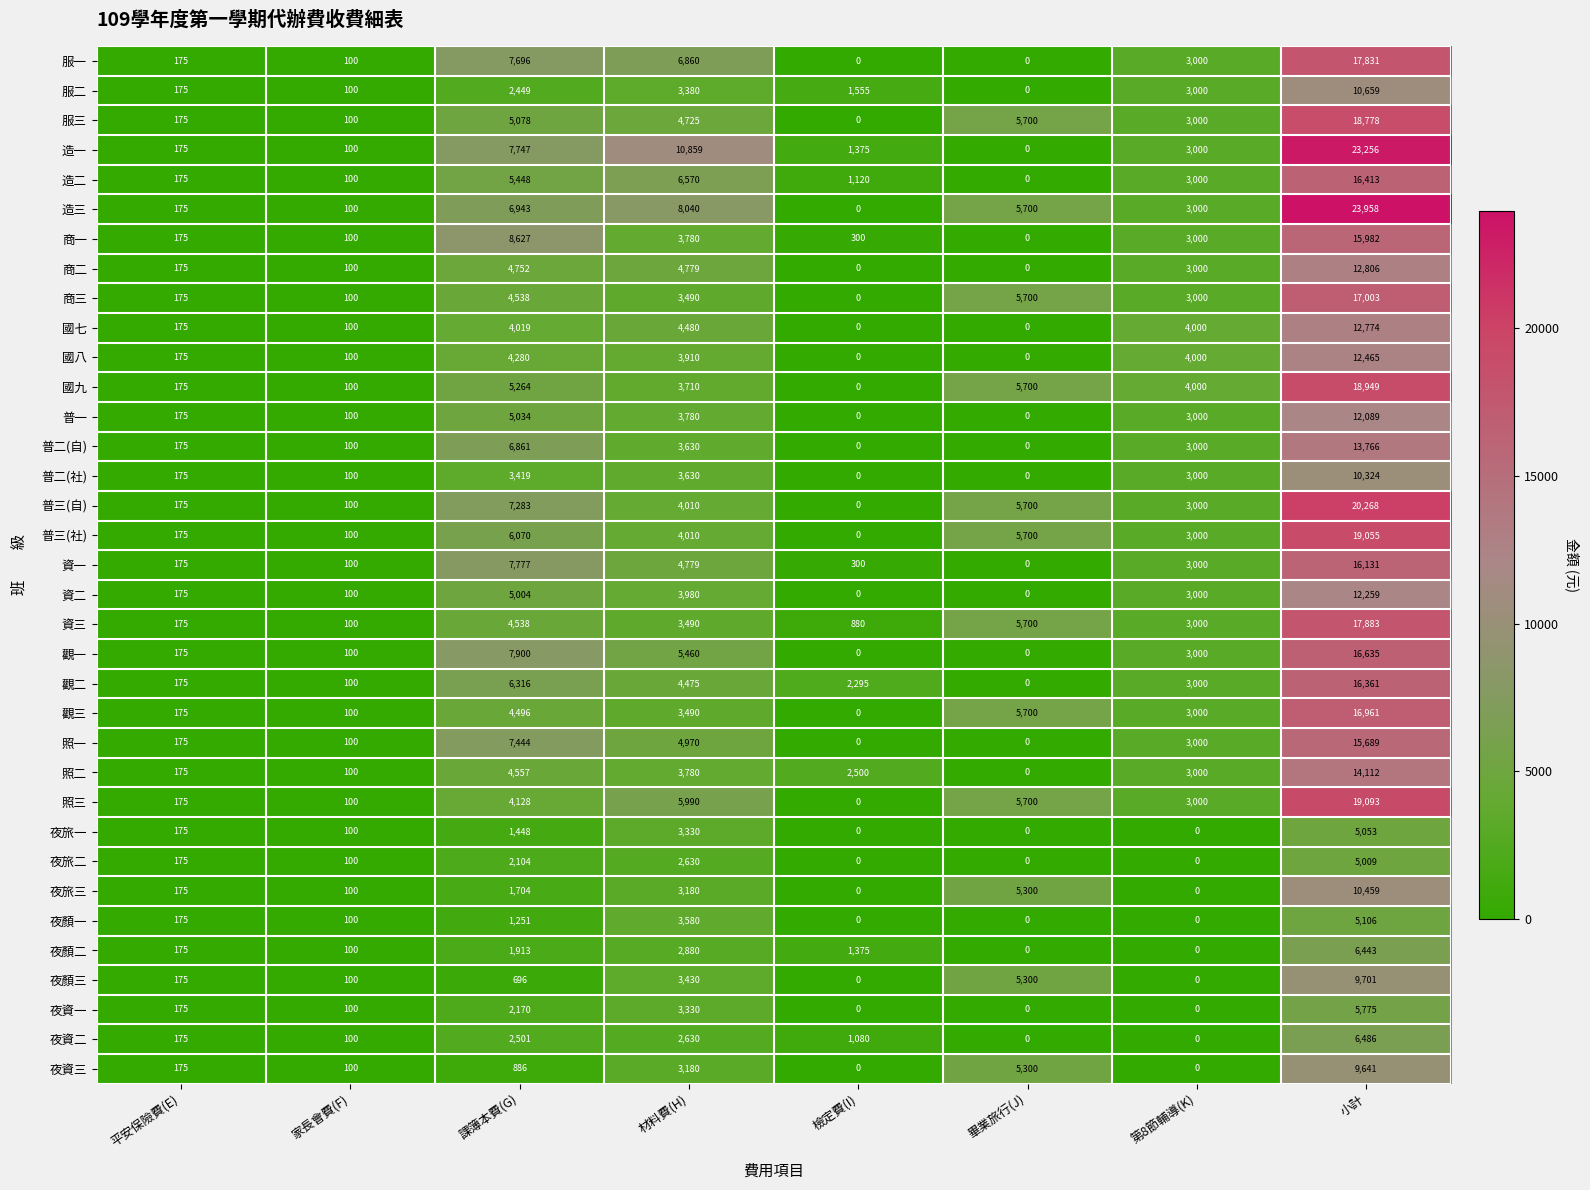

What is the difference between the maximum and minimum values in the 觀二 series?

16361